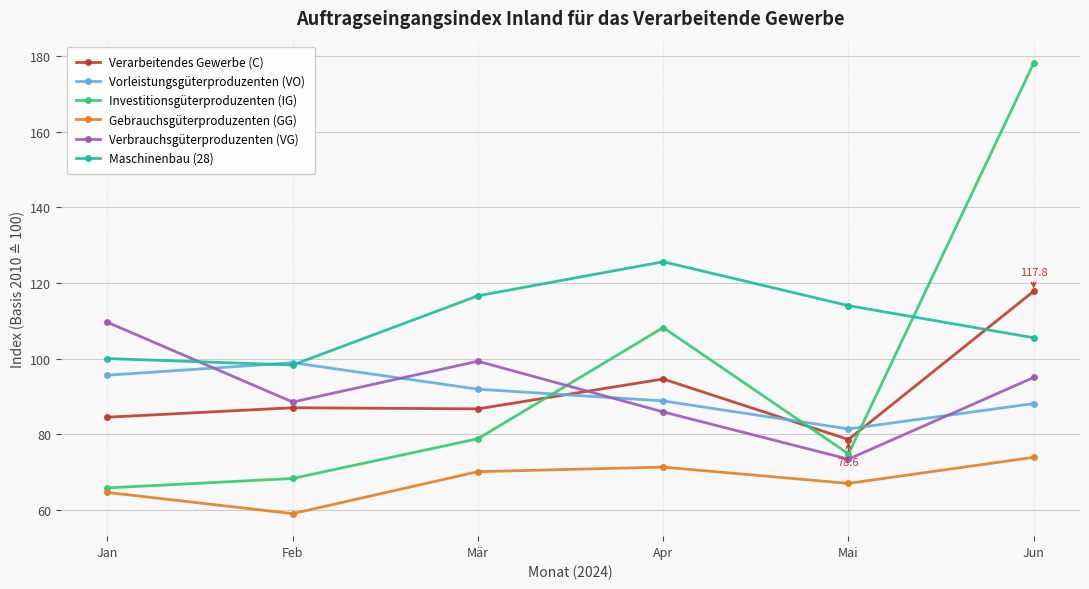

Is it true that Investitionsgüterproduzenten (IG) equals 121.8 at Mai?

False